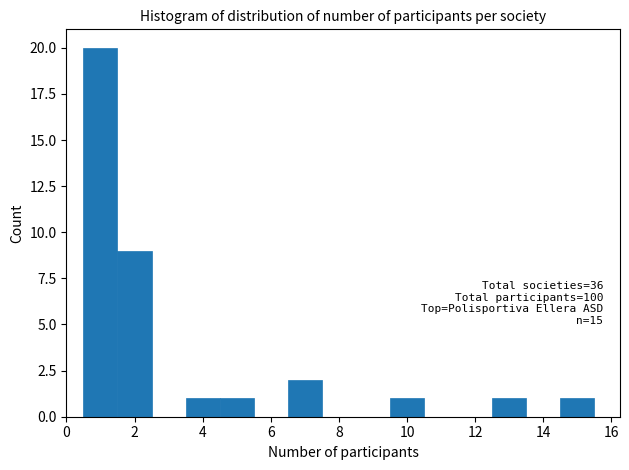

Which range on the x-axis has the tallest bar?

0.5 to 1.5